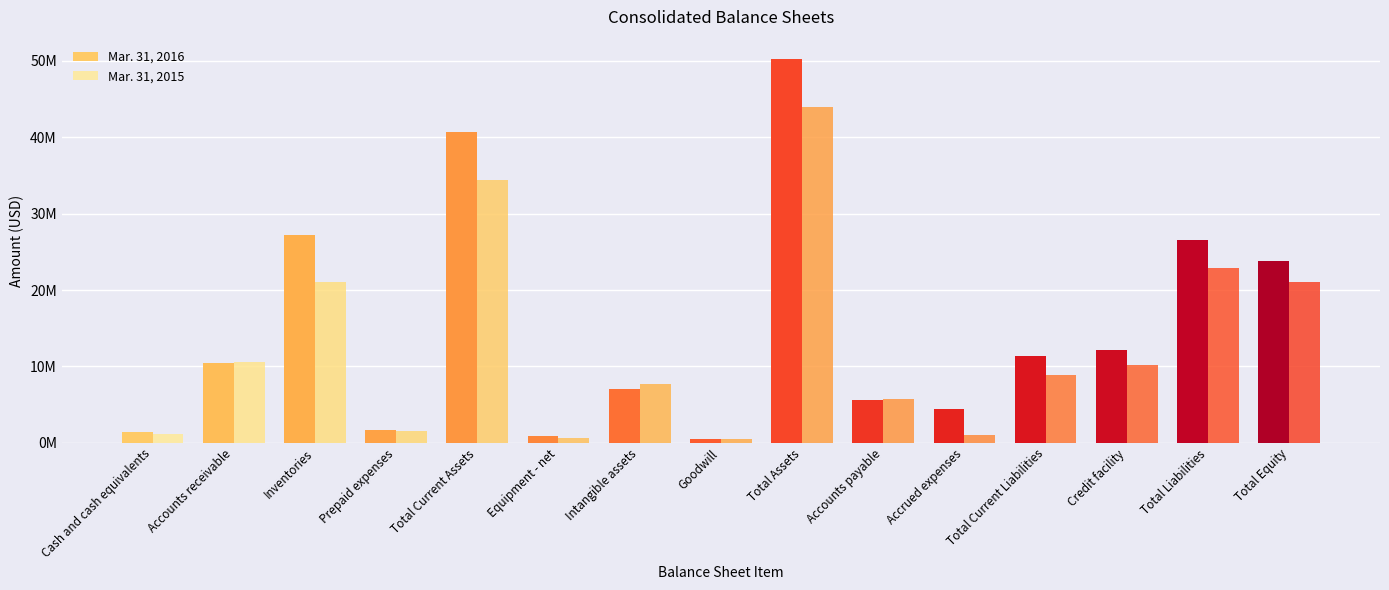

What is the difference between the maximum and minimum values in the Mar. 31, 2015 series?

43505714